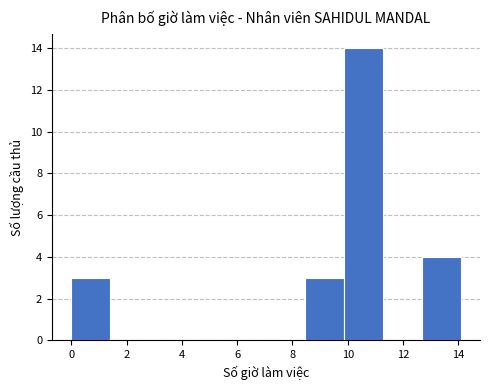

Which range on the x-axis has the tallest bar?

9.8 to 11.2